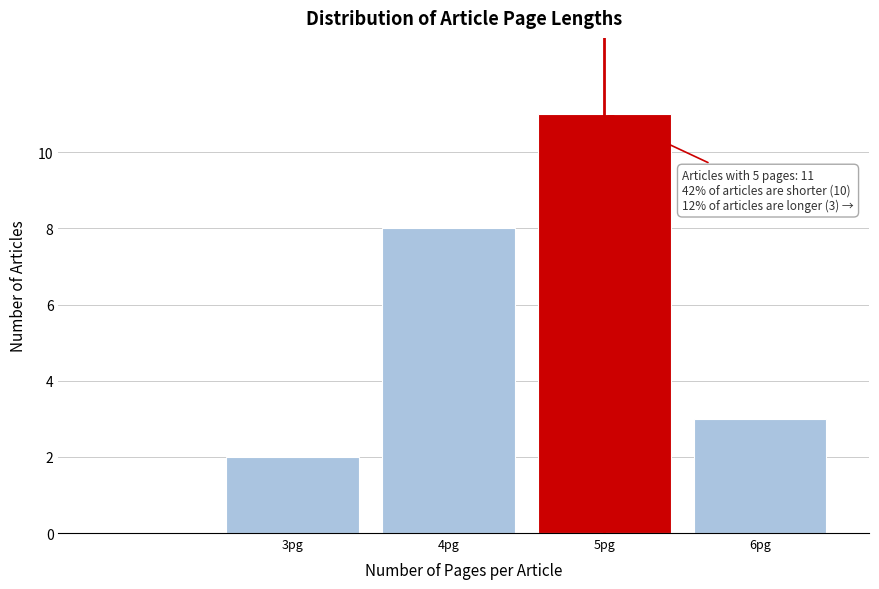

Reading left to right, what are all the values shown in this chart?

2	8	11	3